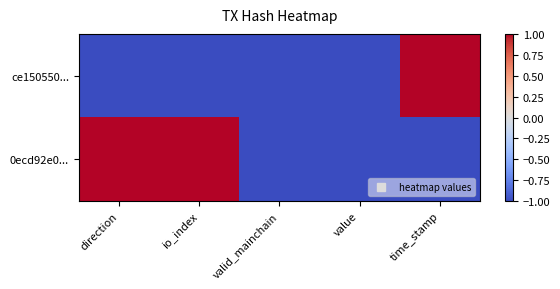

Which series has the largest total across all categories?

0ecd92e0...